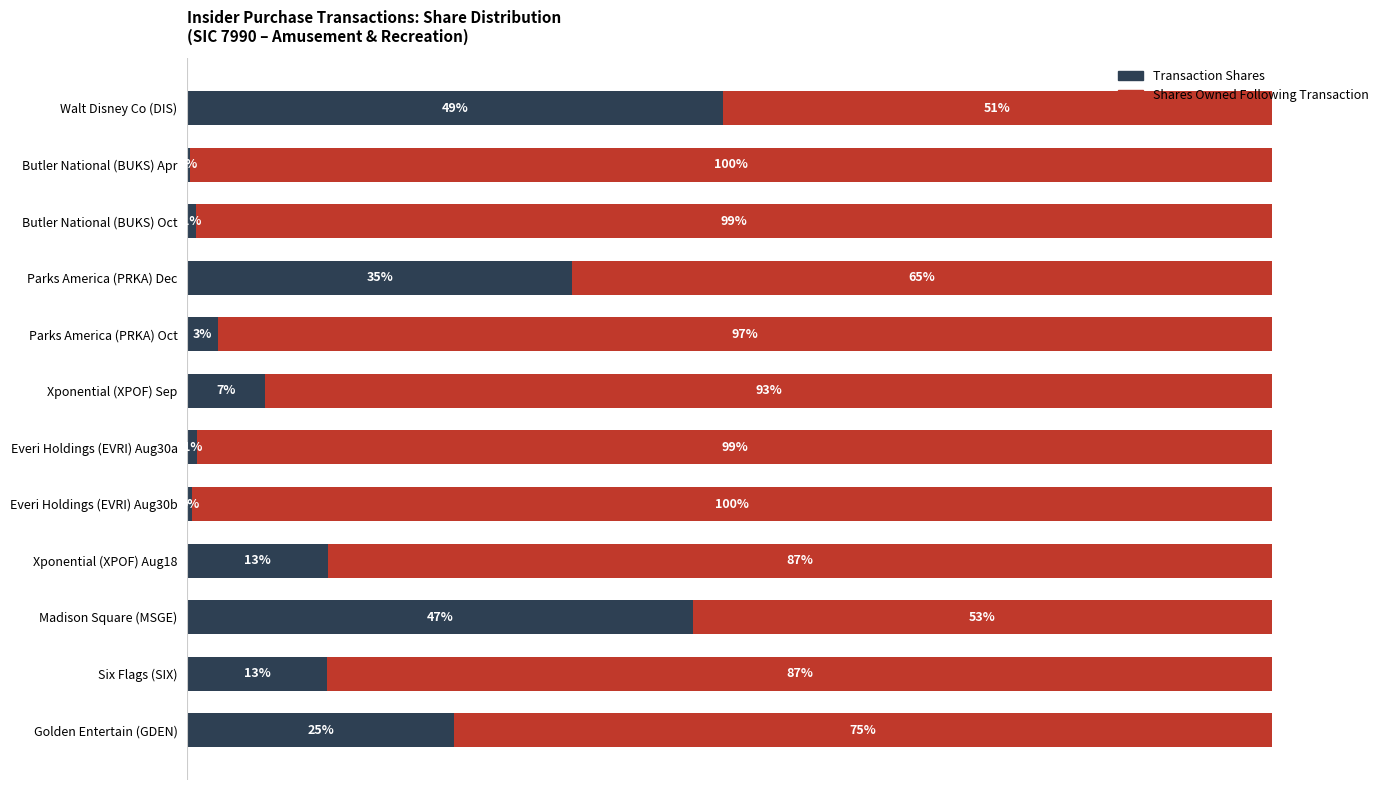

Reading left to right, transcribe all the data shown in this chart.

Transaction Shares: 49.4	0.2	0.8	35.5	2.8	7.2	0.9	0.5	13.0	46.6	12.9	24.6
Shares Owned Following: 50.6	99.8	99.2	64.5	97.2	92.8	99.1	99.5	87.0	53.4	87.1	75.4